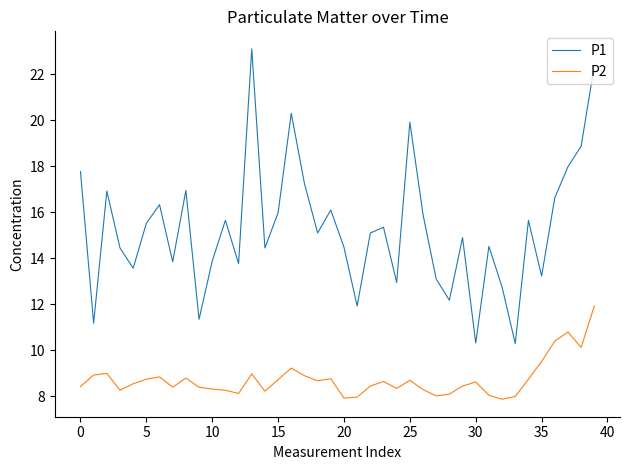

Which series has the widest spread of values?

P1